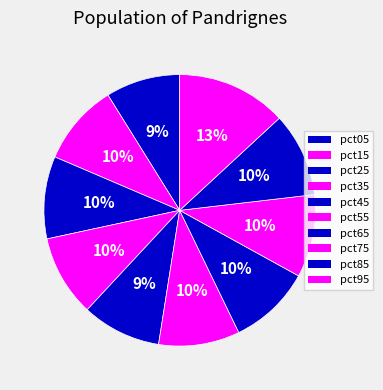

Count the number of slices in the pie.

10